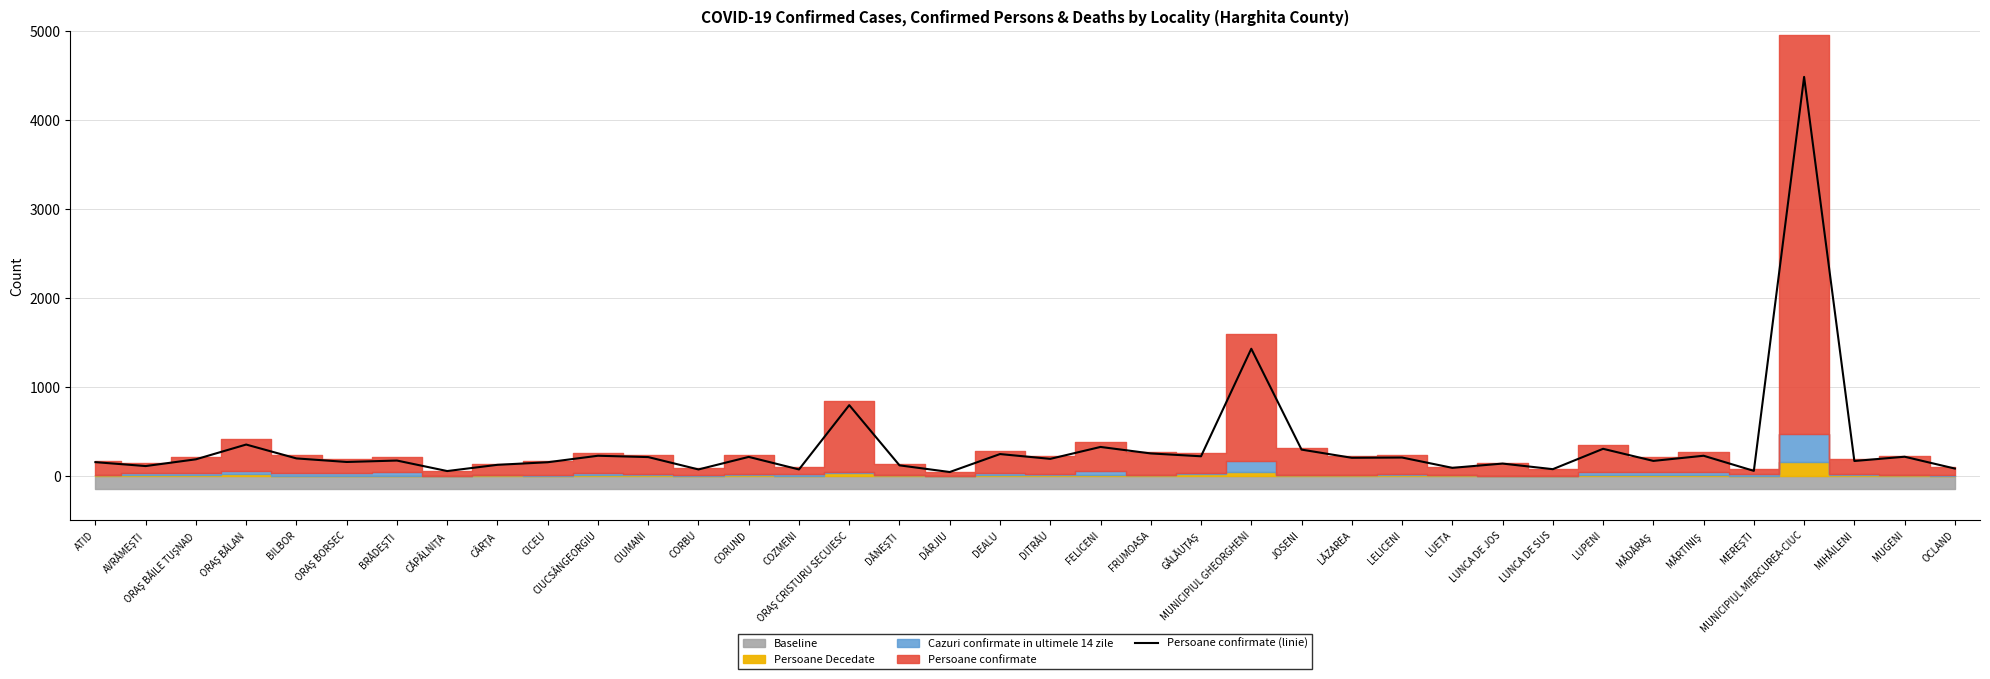

What position from the right is FRUMOASA?

17